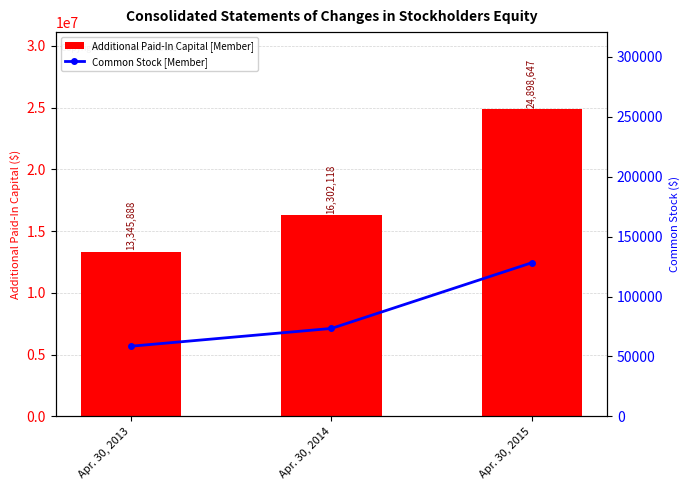

Rank the series by their average value, from highest to lowest.

Additional Paid-In Capital [Member], Common Stock [Member]